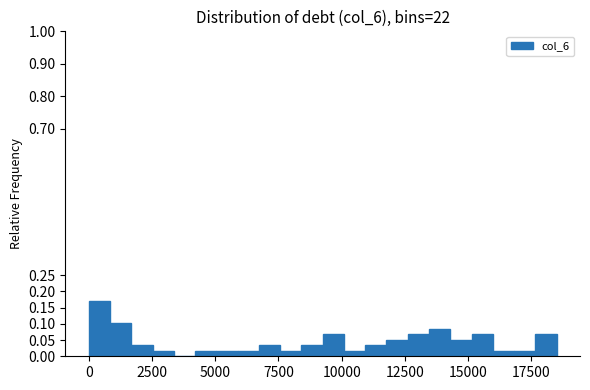

Read against the x-axis, roughly where is the centre of the tallest bar?

500